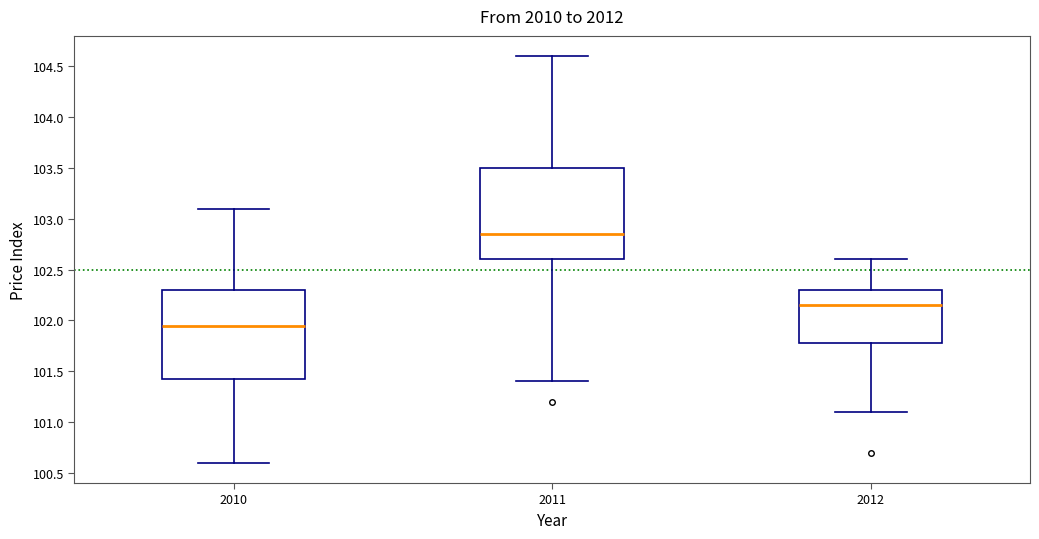

Reading left to right, transcribe this box plot: for each box, give where its median line is, the range the box spans, and where its two whiskers end, as read against the y-axis. The values are not printed on the chart, so give them approximately, as read against the axis.

2010: median 101.95, box 101.45 to 102.30, whiskers 100.60 to 103.10
2011: median 102.85, box 102.60 to 103.50, whiskers 101.40 to 104.60
2012: median 102.15, box 101.80 to 102.30, whiskers 101.10 to 102.60